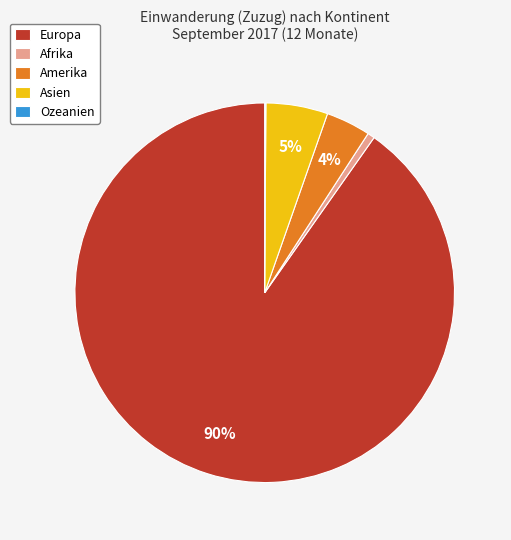

Which has a higher value, Asien or Europa?

Europa